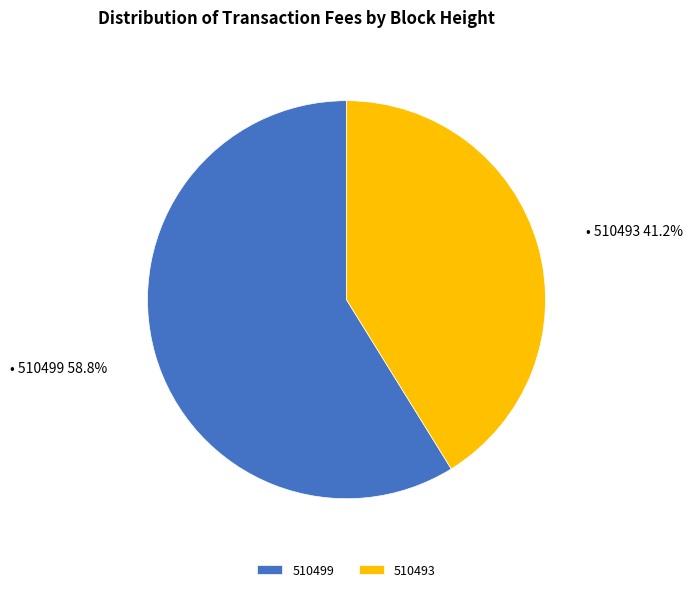

Is the sum of 510499 and 510493 greater than half?

Yes